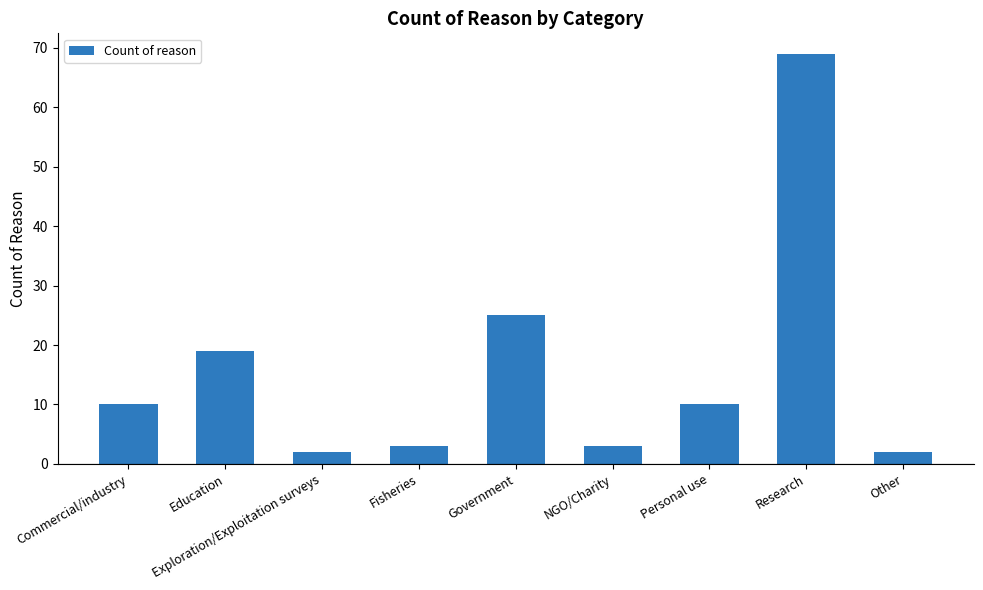

Between Personal use and Fisheries, which is larger?

Personal use